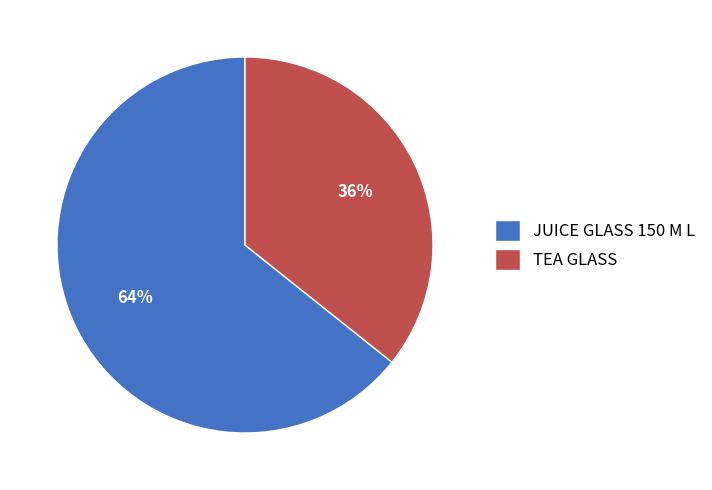

Which slice is the smallest?

TEA GLASS